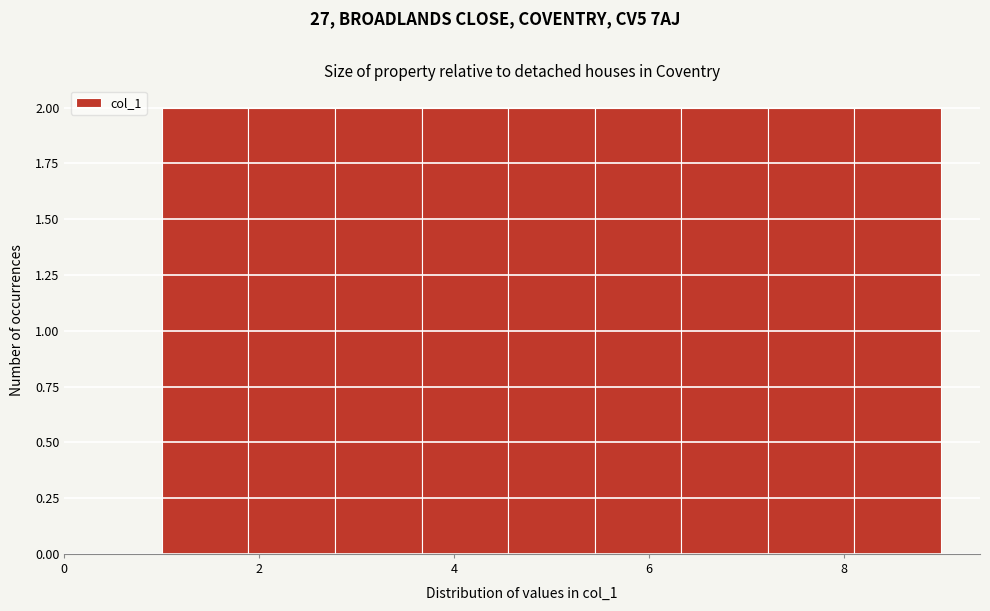

Reading left to right, transcribe this chart: for each bar, give the range it covers on the x-axis and its height. Neither the bar edges nor the heights are printed on the chart, so give them approximately, as read against the axes.

1.0 to 1.8: 2
1.8 to 2.8: 2
2.8 to 3.6: 2
3.6 to 4.6: 2
4.6 to 5.4: 2
5.4 to 6.4: 2
6.4 to 7.2: 2
7.2 to 8.2: 2
8.2 to 9.0: 2